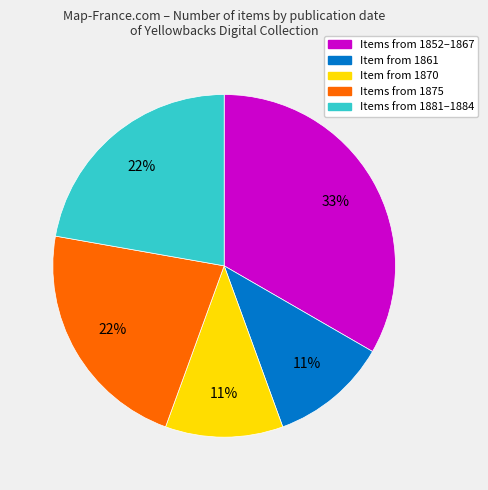

What percentage is the Items from 1852–1867 slice, to the nearest percent?

33%